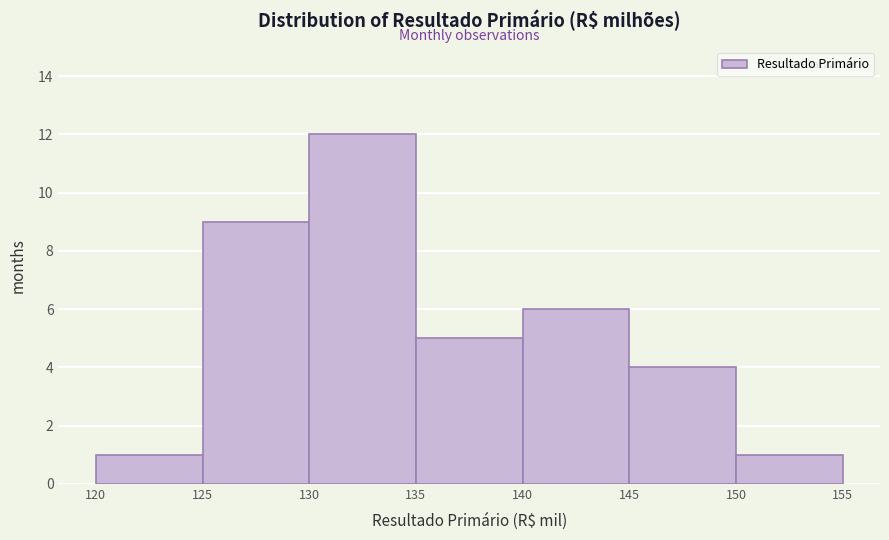

Reading left to right, extract all data points from this chart.

120=1	125=9	130=12	135=5	140=6	145=4	150=1